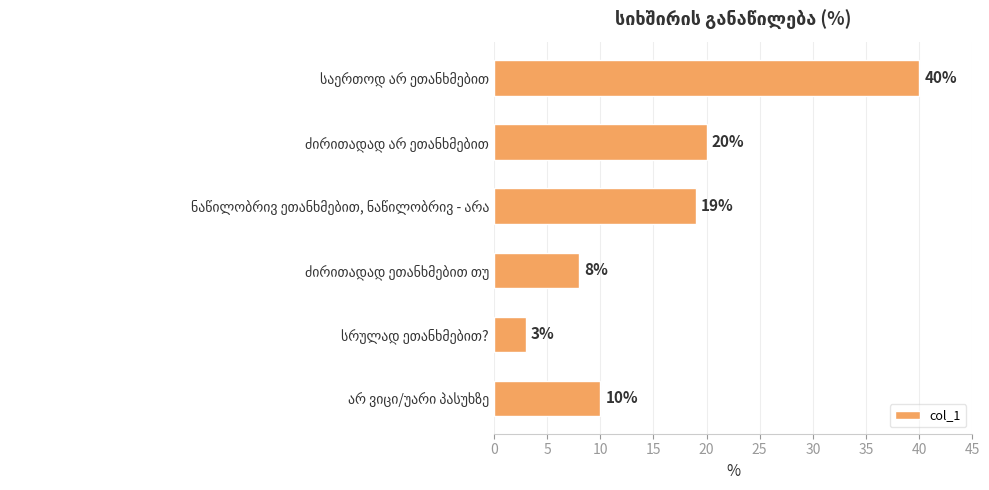

What is the value of the 6th bar from the top?

10